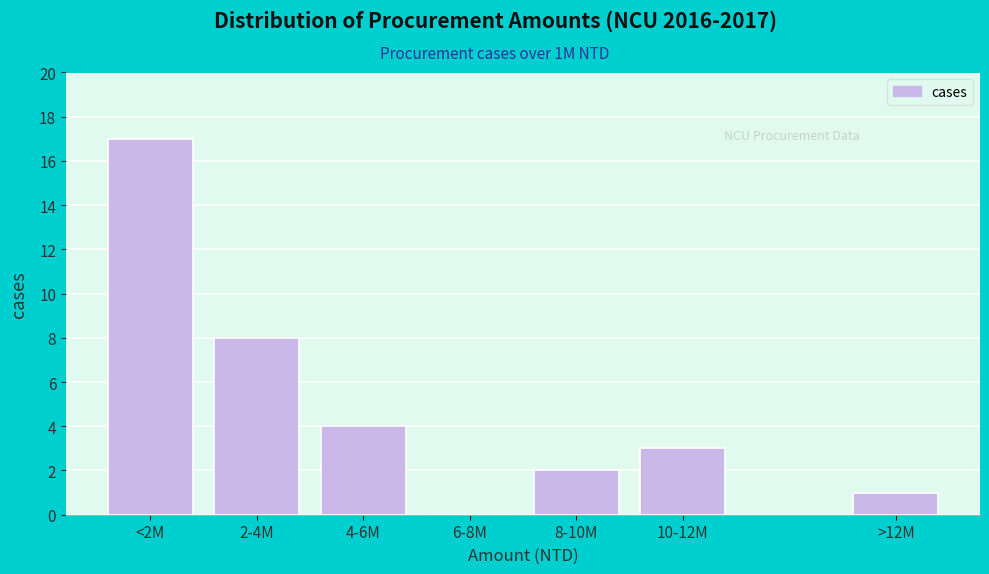

Reading left to right, list all the values displayed in this chart.

<2M=17	2-4M=8	4-6M=4	6-8M=0	8-10M=2	10-12M=3	>12M=1